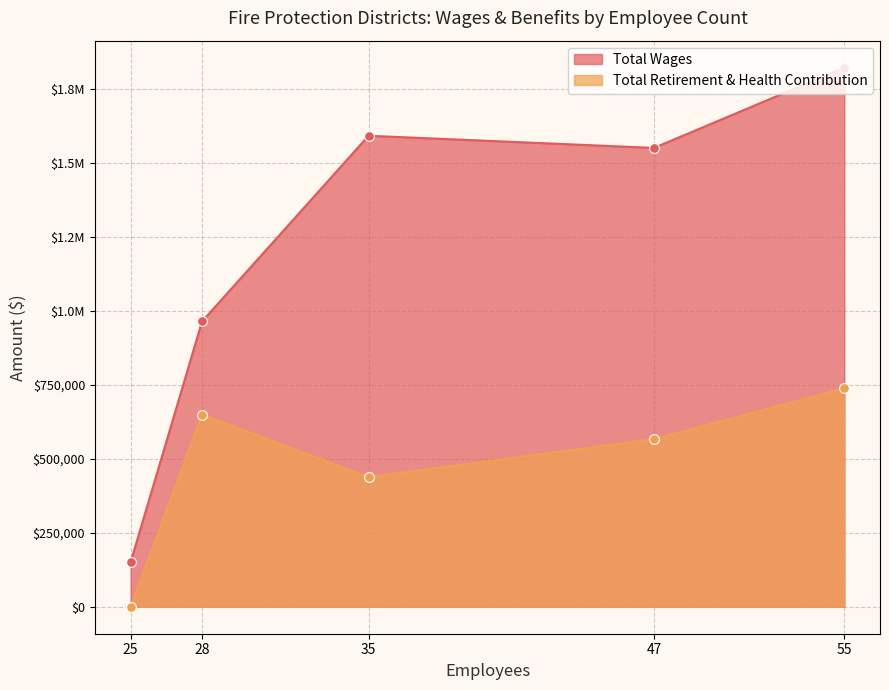

Which series contains the highest Y value?

Total Wages